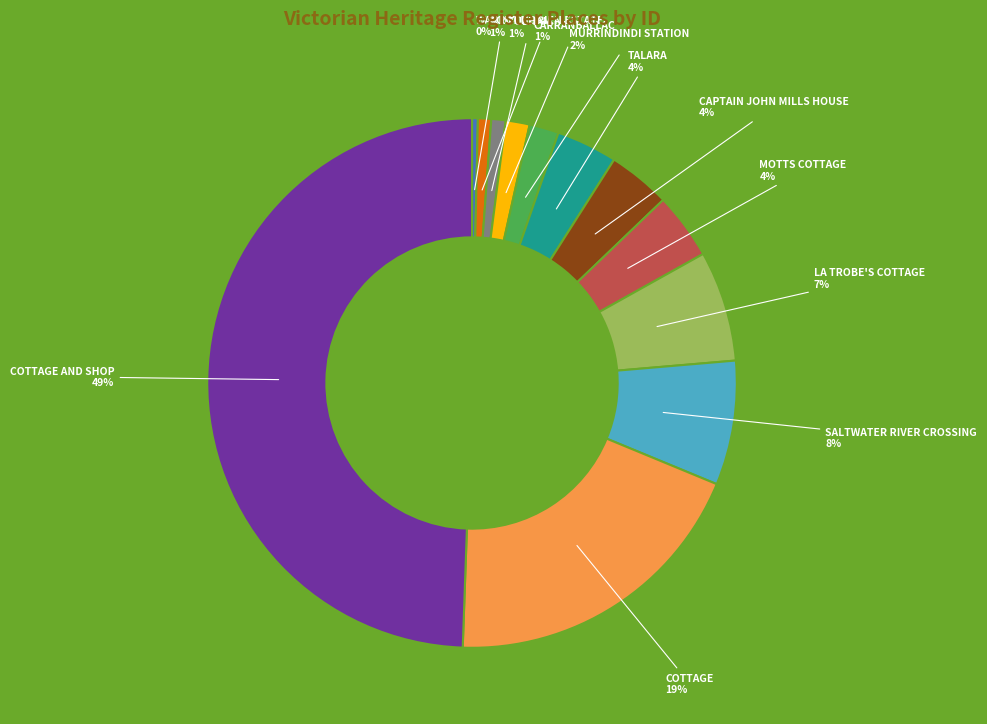

To the nearest percent, what is the difference between the largest and smallest slice percentages?

49%